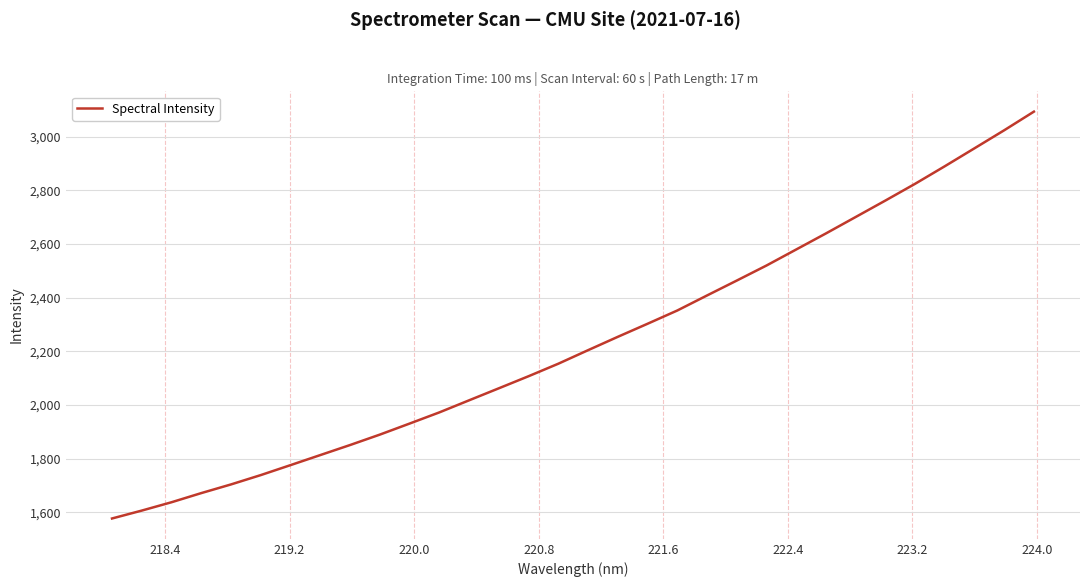

What is the greatest value displayed?

3094.1